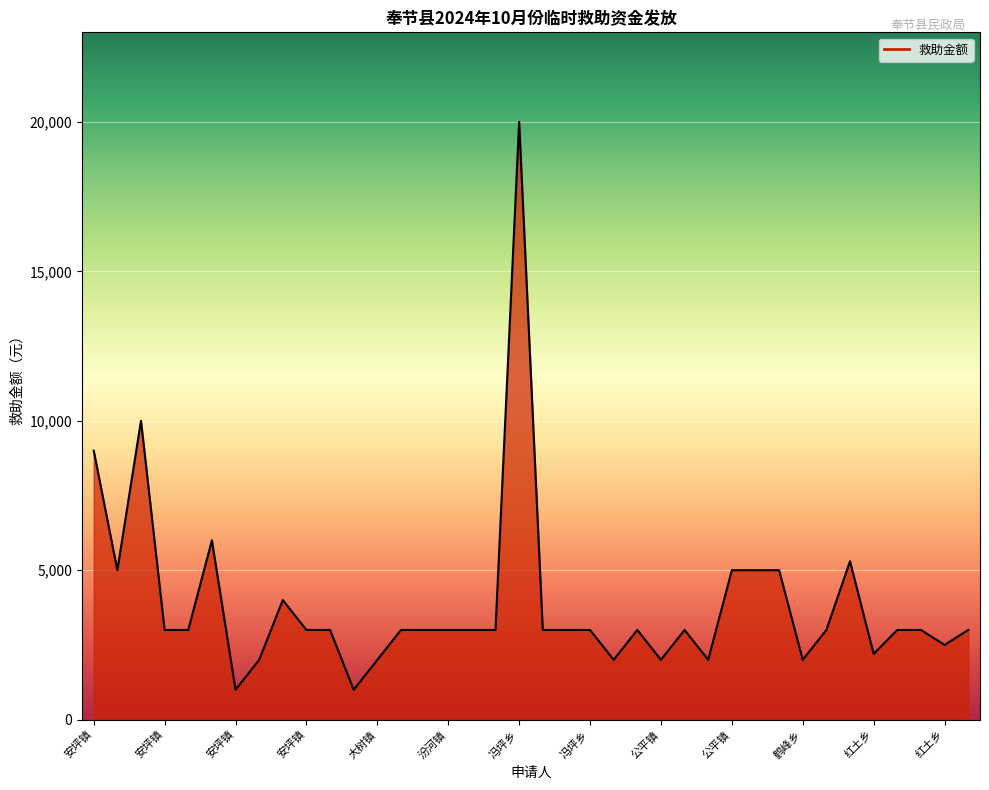

How many points are lower than both their immediate neighbors (excluding endpoints)?

9